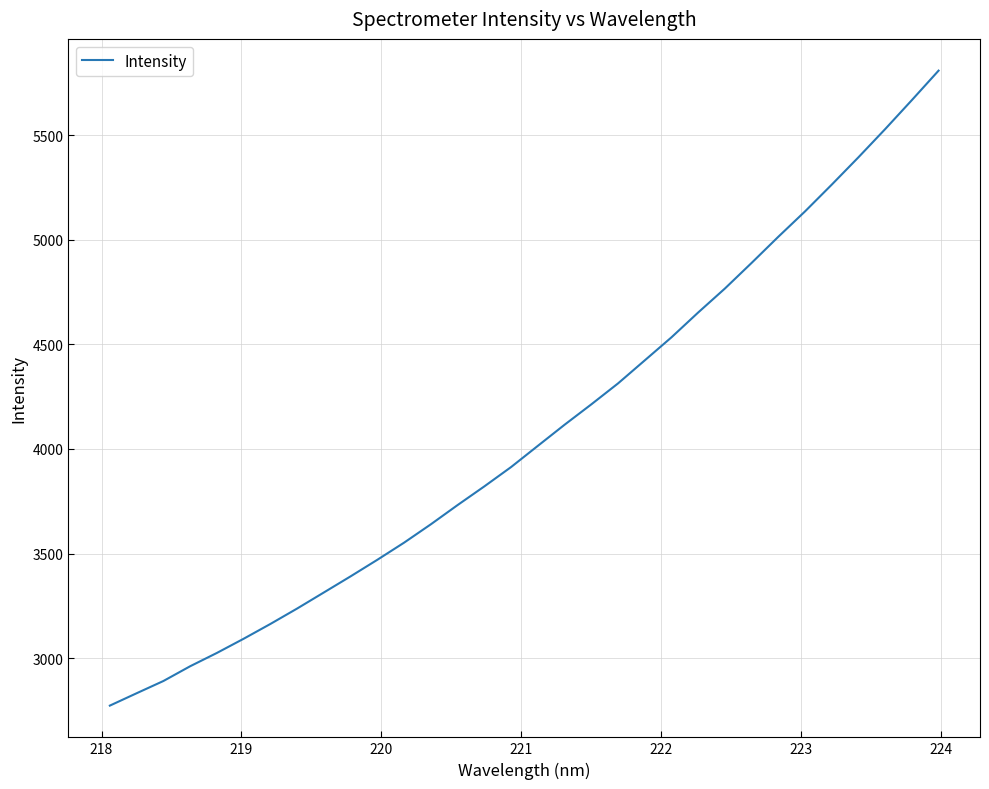

What is the difference between the maximum and minimum values?

3034.4